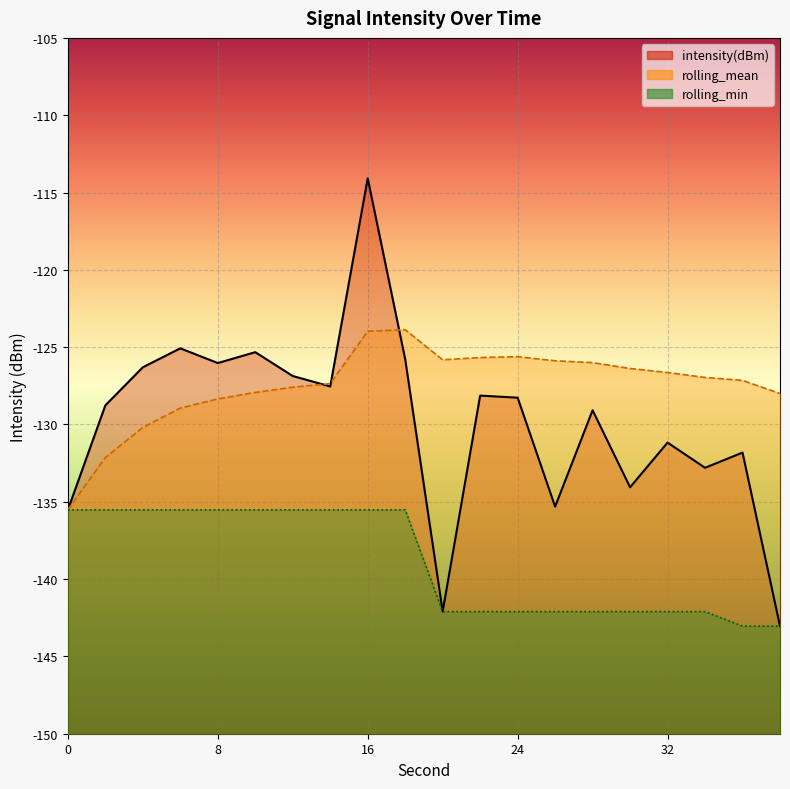

How many interior local peaks does the intensity(dBm) series have?

7